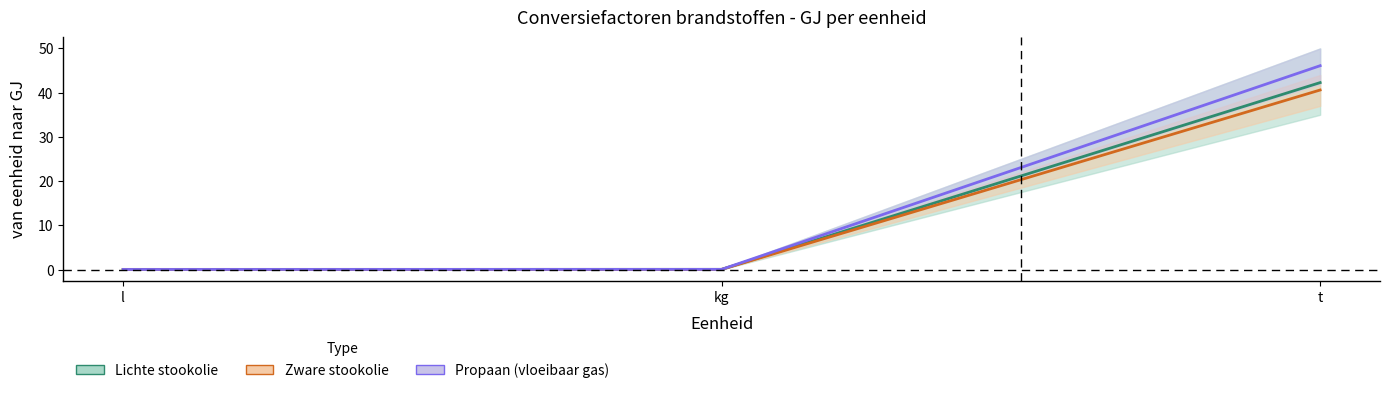

True or false: Zware stookolie has a value of 0.1 at l.

False